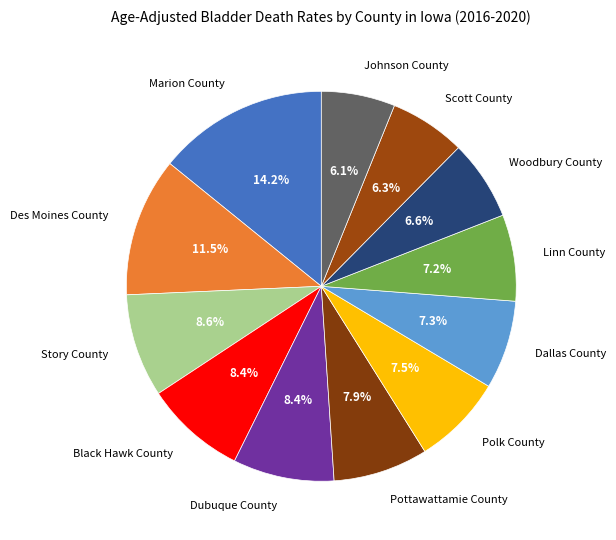

Does Dubuque County represent more than half of the total?

No